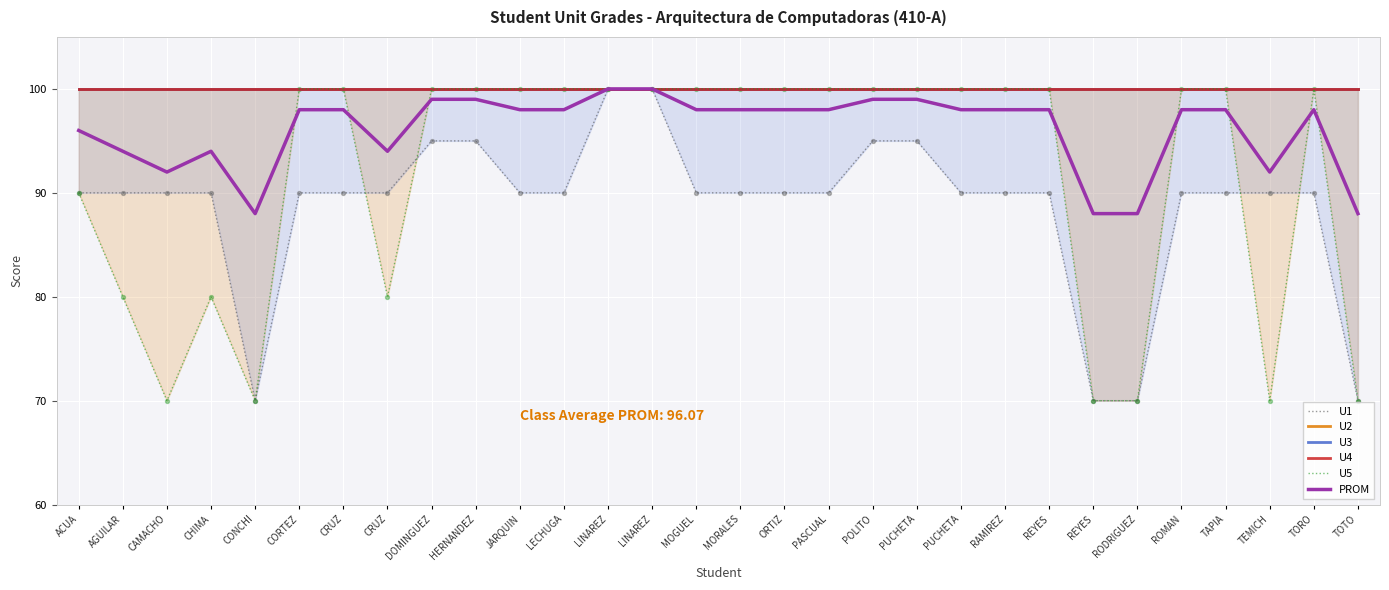

At how many categories does at least one series exceed 83?

30